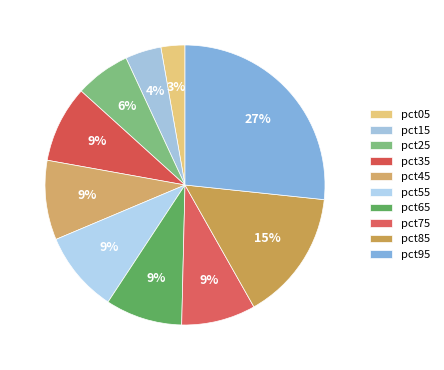

To the nearest percent, what is the average slice percentage?

10%